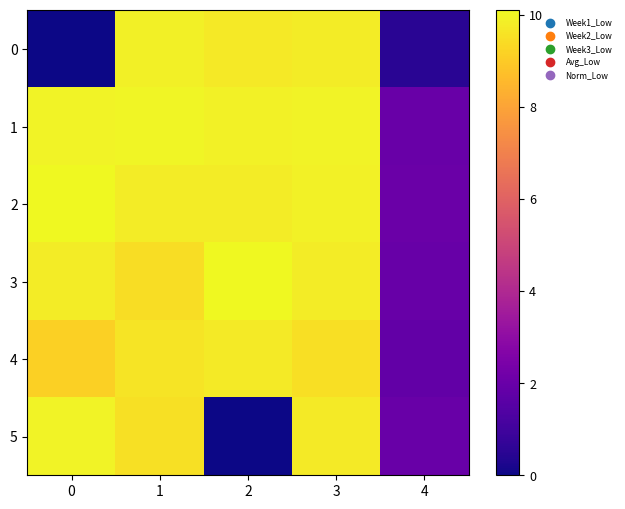

What is the spread (max minus min) of values at 2?

10.1